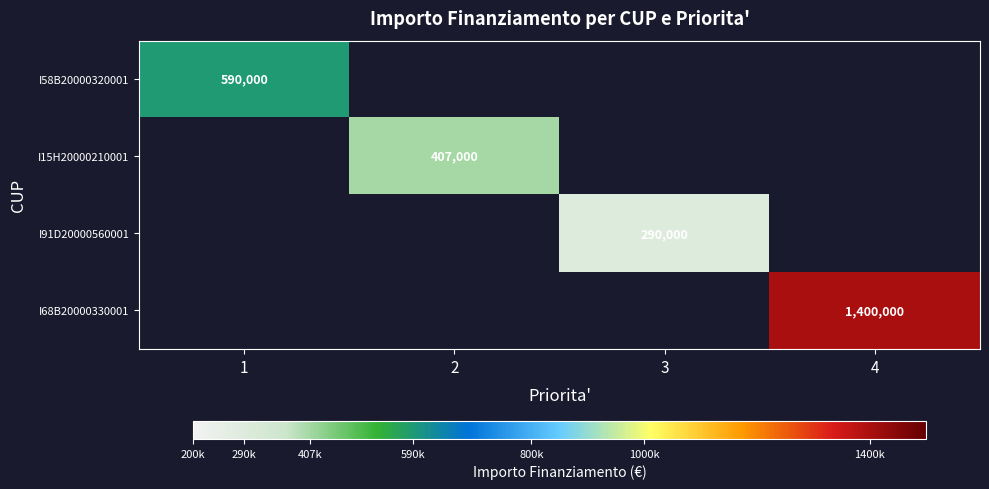

True or false: I58B20000320001 has a value of 915762 at 1.

False